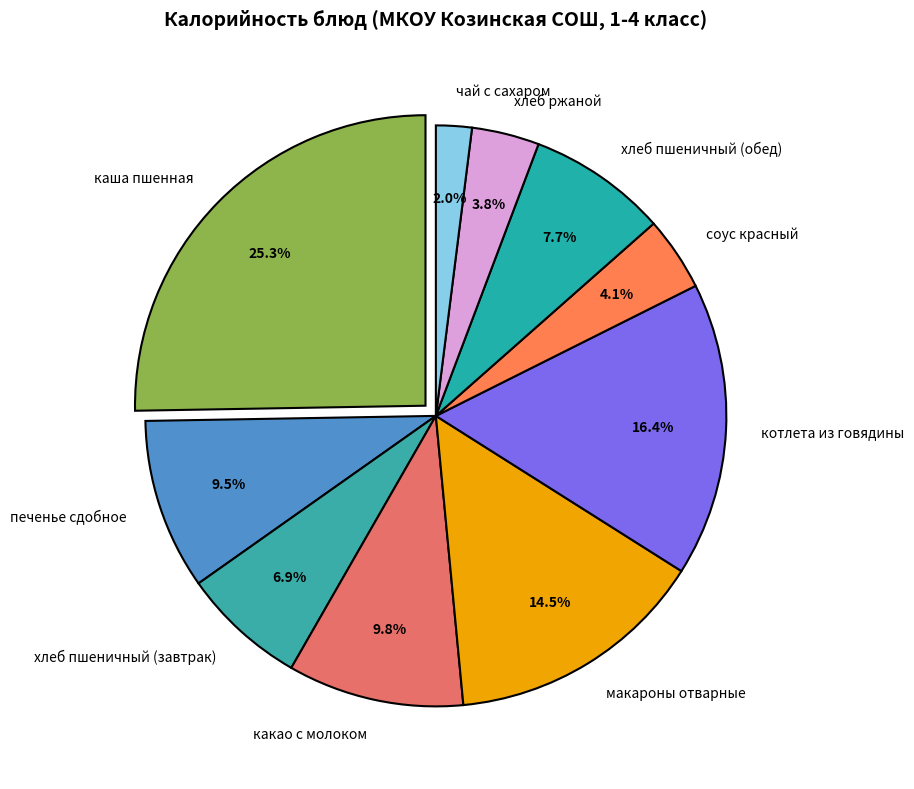

Which slice is the largest?

каша пшенная